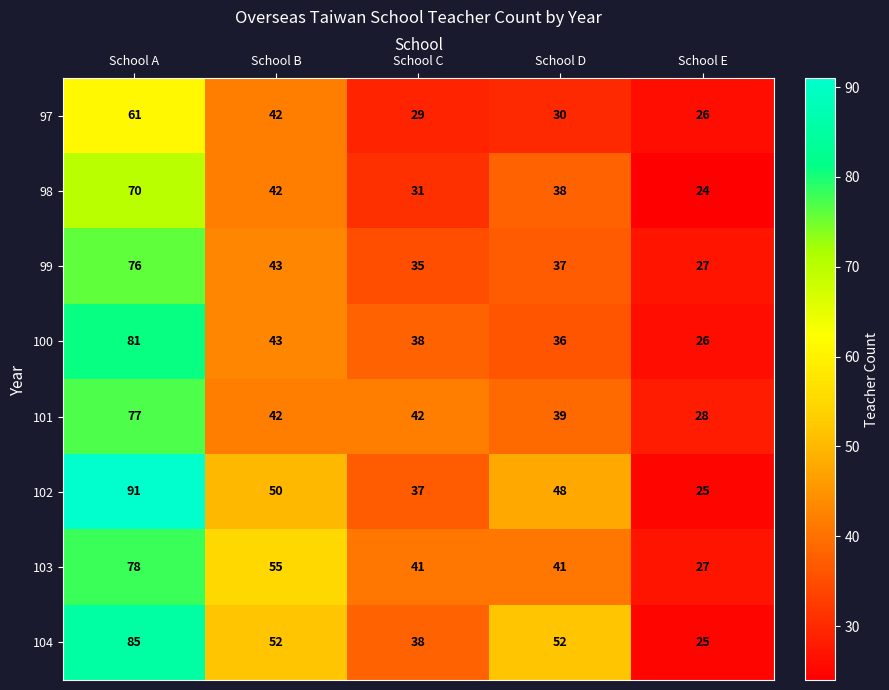

How many data points does each series have?

5